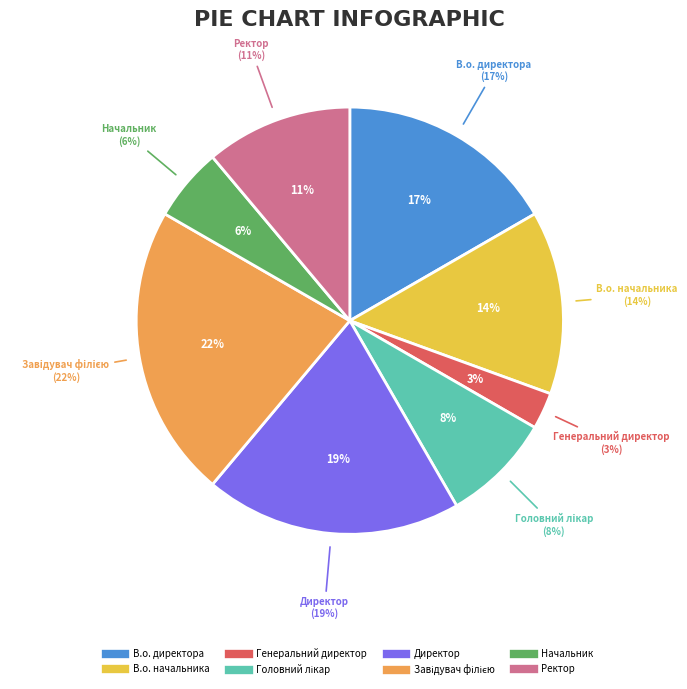

To the nearest percent, what percentage of the pie is В.о. начальника?

14%